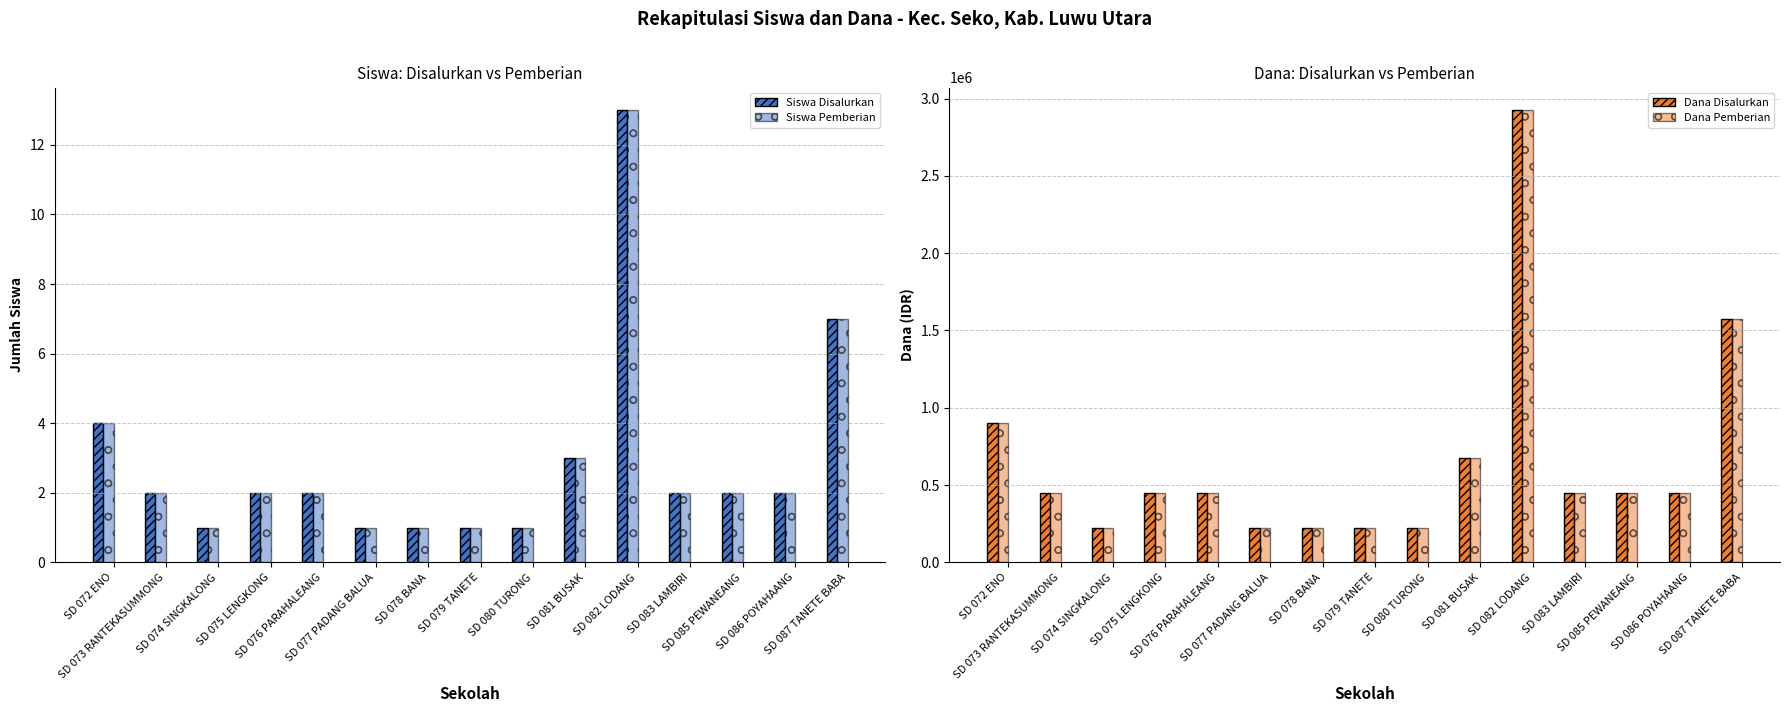

Reading right to left, list all the values displayed in this chart.

Siswa Disalurkan: SD 087 TANETE BABA=7	SD 086 POYAHAANG=2	SD 085 PEWANEANG=2	SD 083 LAMBIRI=2	SD 082 LODANG=13	SD 081 BUSAK=3	SD 080 TURONG=1	SD 079 TANETE=1	SD 078 BANA=1	SD 077 PADANG BALUA=1	SD 076 PARAHALEANG=2	SD 075 LENGKONG=2	SD 074 SINGKALONG=1	SD 073 RANTEKASUMMONG=2	SD 072 ENO=4
Siswa Pemberian: SD 087 TANETE BABA=7	SD 086 POYAHAANG=2	SD 085 PEWANEANG=2	SD 083 LAMBIRI=2	SD 082 LODANG=13	SD 081 BUSAK=3	SD 080 TURONG=1	SD 079 TANETE=1	SD 078 BANA=1	SD 077 PADANG BALUA=1	SD 076 PARAHALEANG=2	SD 075 LENGKONG=2	SD 074 SINGKALONG=1	SD 073 RANTEKASUMMONG=2	SD 072 ENO=4
Dana Disalurkan: SD 087 TANETE BABA=1575000	SD 086 POYAHAANG=450000	SD 085 PEWANEANG=450000	SD 083 LAMBIRI=450000	SD 082 LODANG=2925000	SD 081 BUSAK=675000	SD 080 TURONG=225000	SD 079 TANETE=225000	SD 078 BANA=225000	SD 077 PADANG BALUA=225000	SD 076 PARAHALEANG=450000	SD 075 LENGKONG=450000	SD 074 SINGKALONG=225000	SD 073 RANTEKASUMMONG=450000	SD 072 ENO=900000
Dana Pemberian: SD 087 TANETE BABA=1575000	SD 086 POYAHAANG=450000	SD 085 PEWANEANG=450000	SD 083 LAMBIRI=450000	SD 082 LODANG=2925000	SD 081 BUSAK=675000	SD 080 TURONG=225000	SD 079 TANETE=225000	SD 078 BANA=225000	SD 077 PADANG BALUA=225000	SD 076 PARAHALEANG=450000	SD 075 LENGKONG=450000	SD 074 SINGKALONG=225000	SD 073 RANTEKASUMMONG=450000	SD 072 ENO=900000